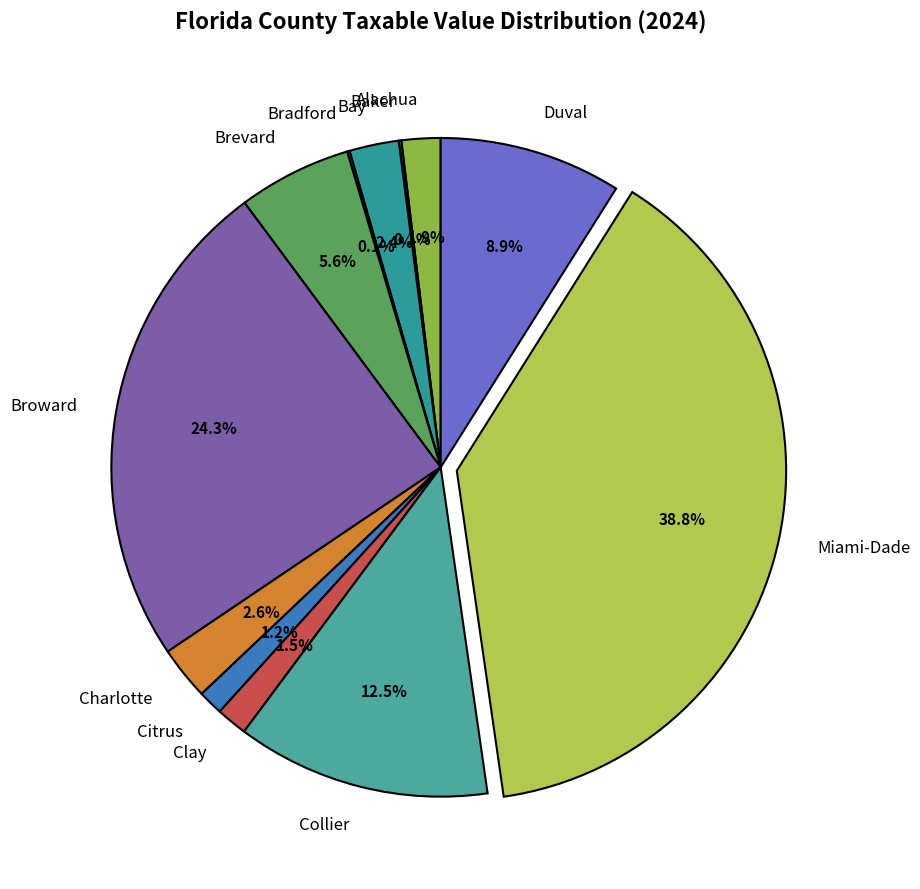

Which slice is the largest?

Miami-Dade